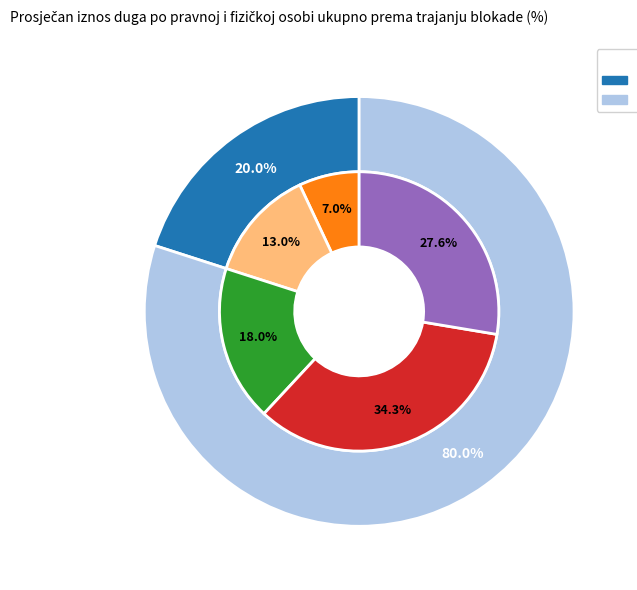

To the nearest percent, what percentage of the pie is 31 – 60 dana?

13%